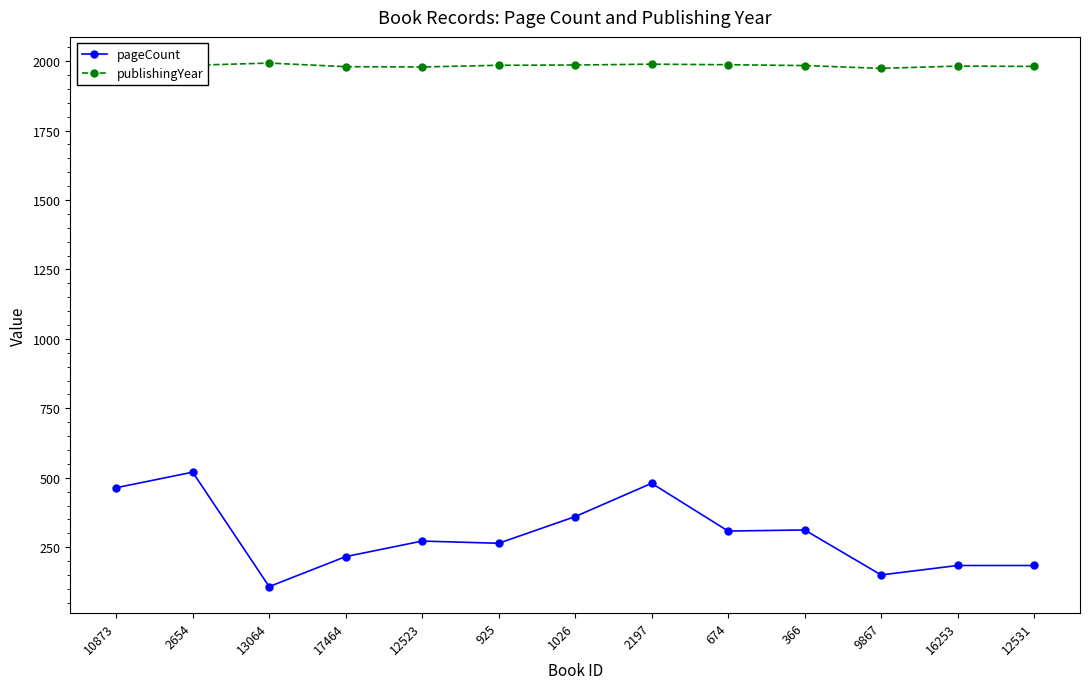

What are all the series names shown in the legend?

pageCount, publishingYear